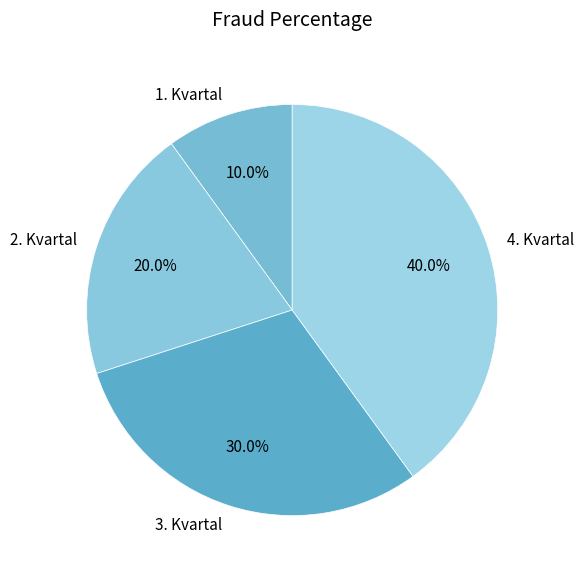

Does 4. Kvartal account for over 50% of the chart?

No